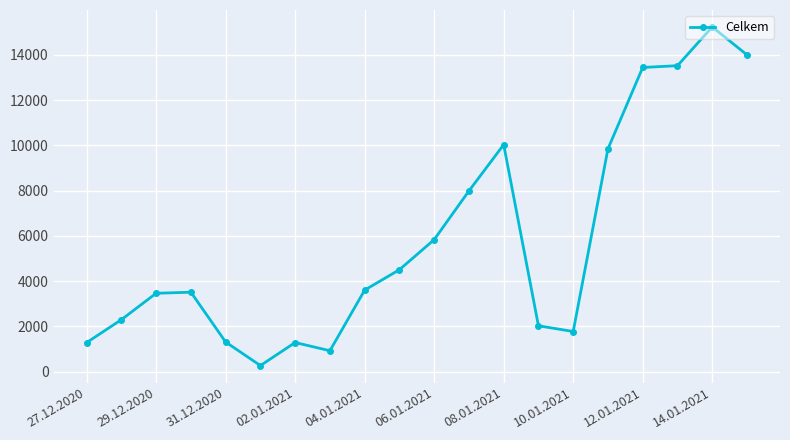

What is the average value?

5811